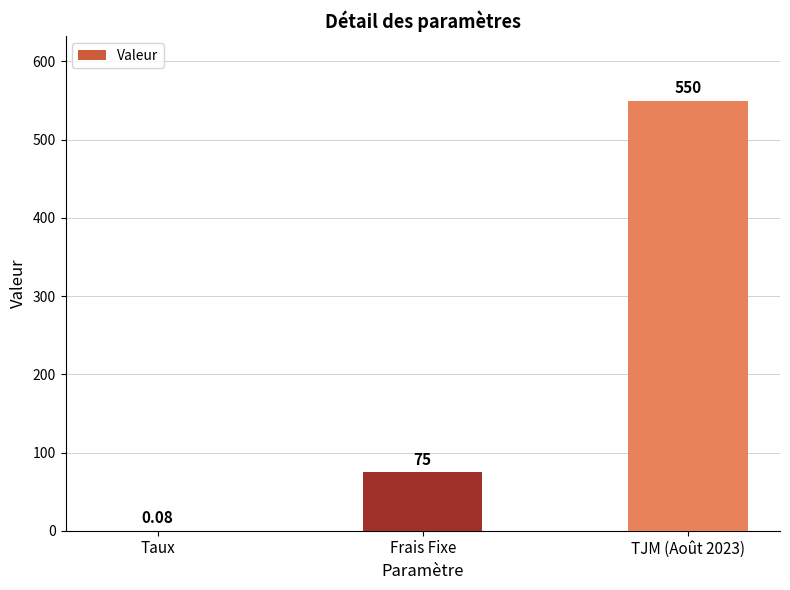

What is the sum of all values?

625.1